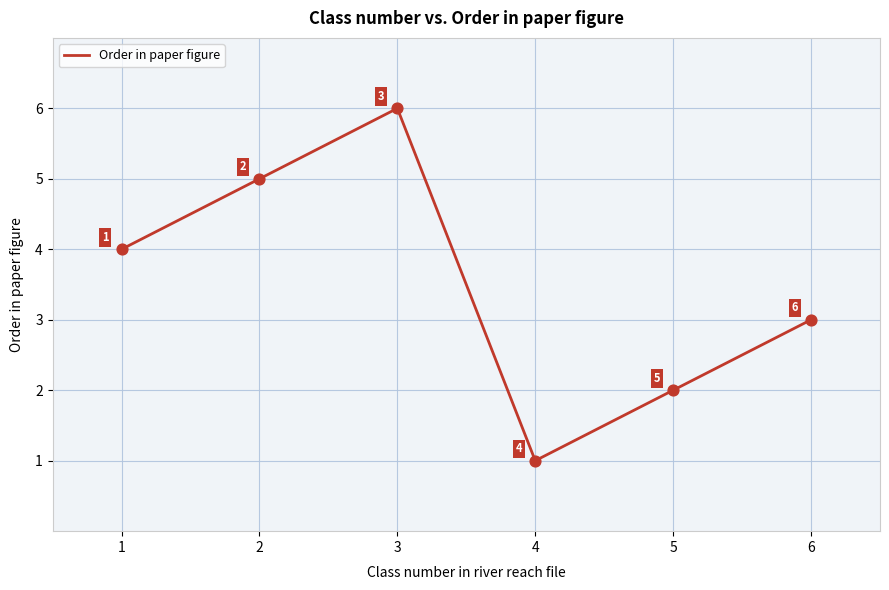

What is the ratio of the value at 2 to the value at 4?

5.0